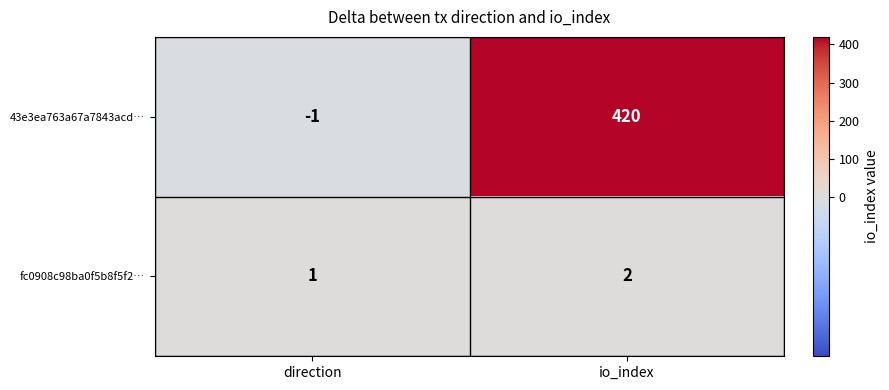

Reading left to right, extract all data points from this chart.

43e3ea763a67a7843acd…: direction=-1	io_index=420
fc0908c98ba0f5b8f5f2…: direction=1	io_index=2